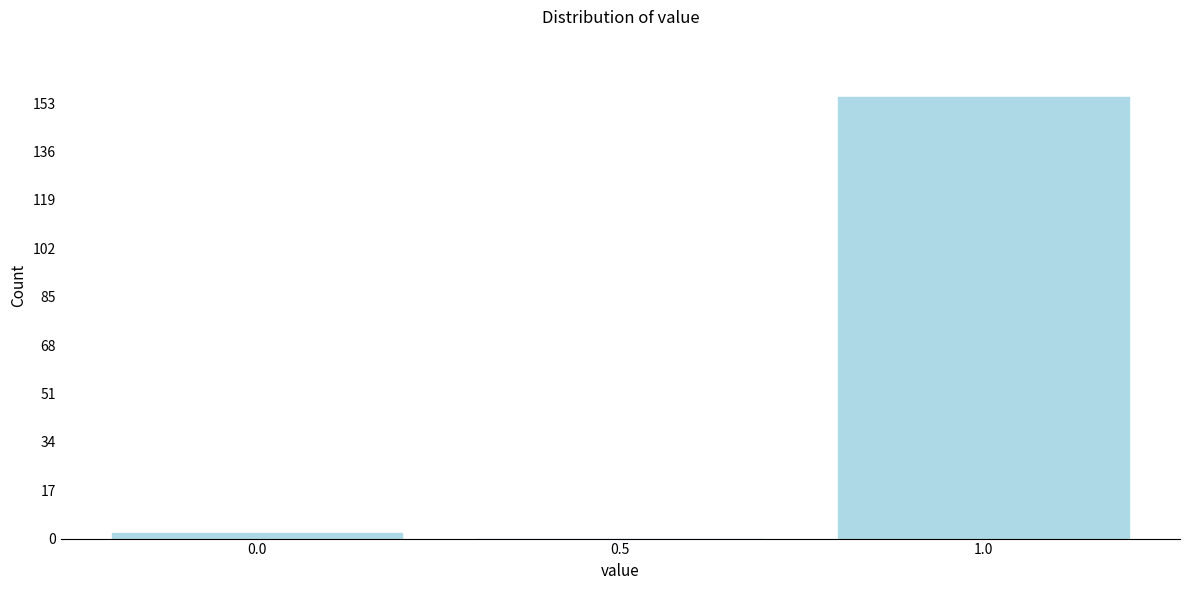

Reading left to right, transcribe this chart: for each bar, give the range it covers on the x-axis and its height. The values are not printed on the chart, so give them approximately, as read against the axis.

-0.25 to 0.25: 2
0.25 to 0.75: 0
0.75 to 1.25: 156